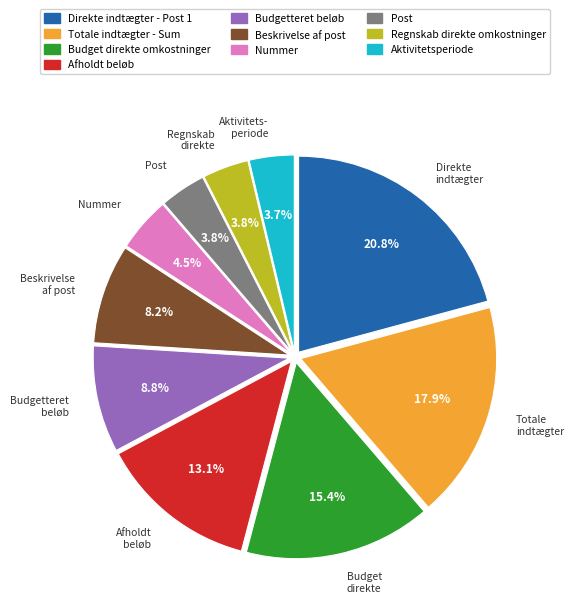

Which slice is the largest?

Direkte indtægter